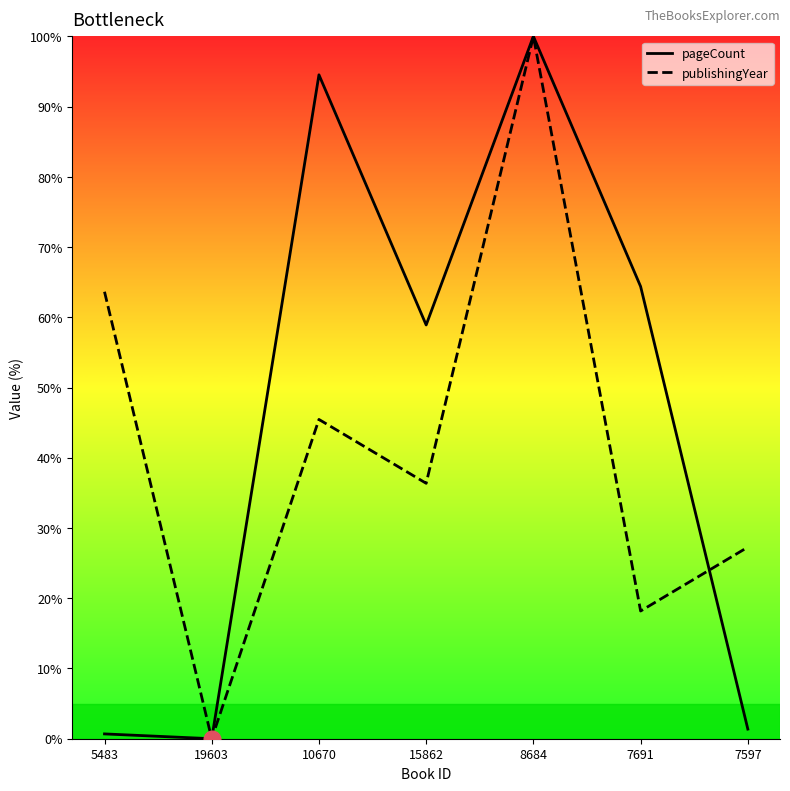

What value does the pageCount series have at 7597?

1.4